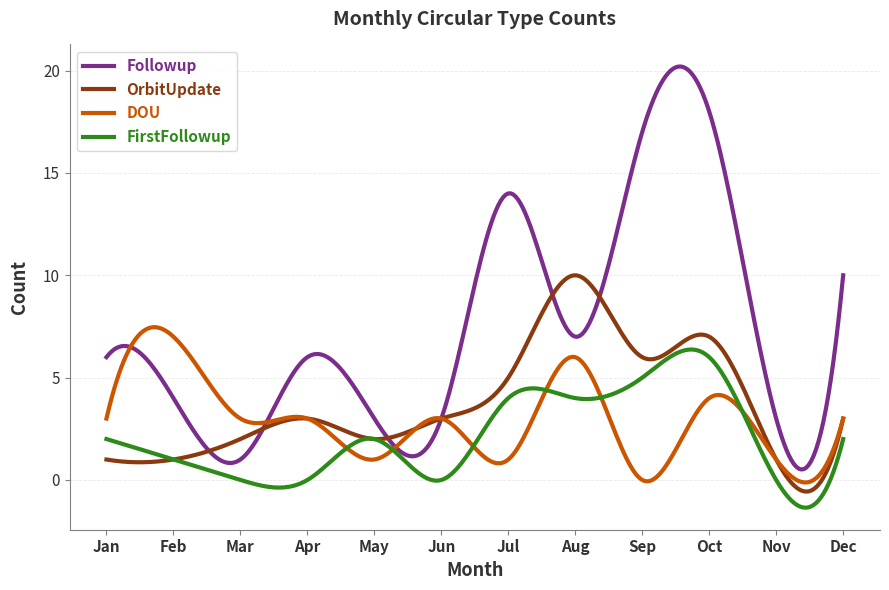

What is the smallest value displayed?

-1.4